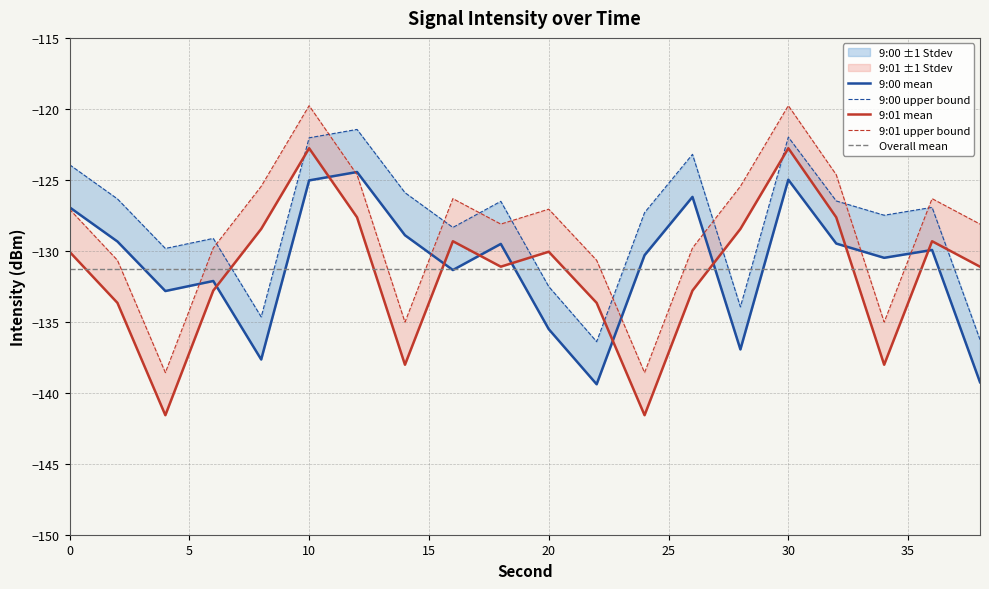

At how many categories does at least one series exceed -131?

20